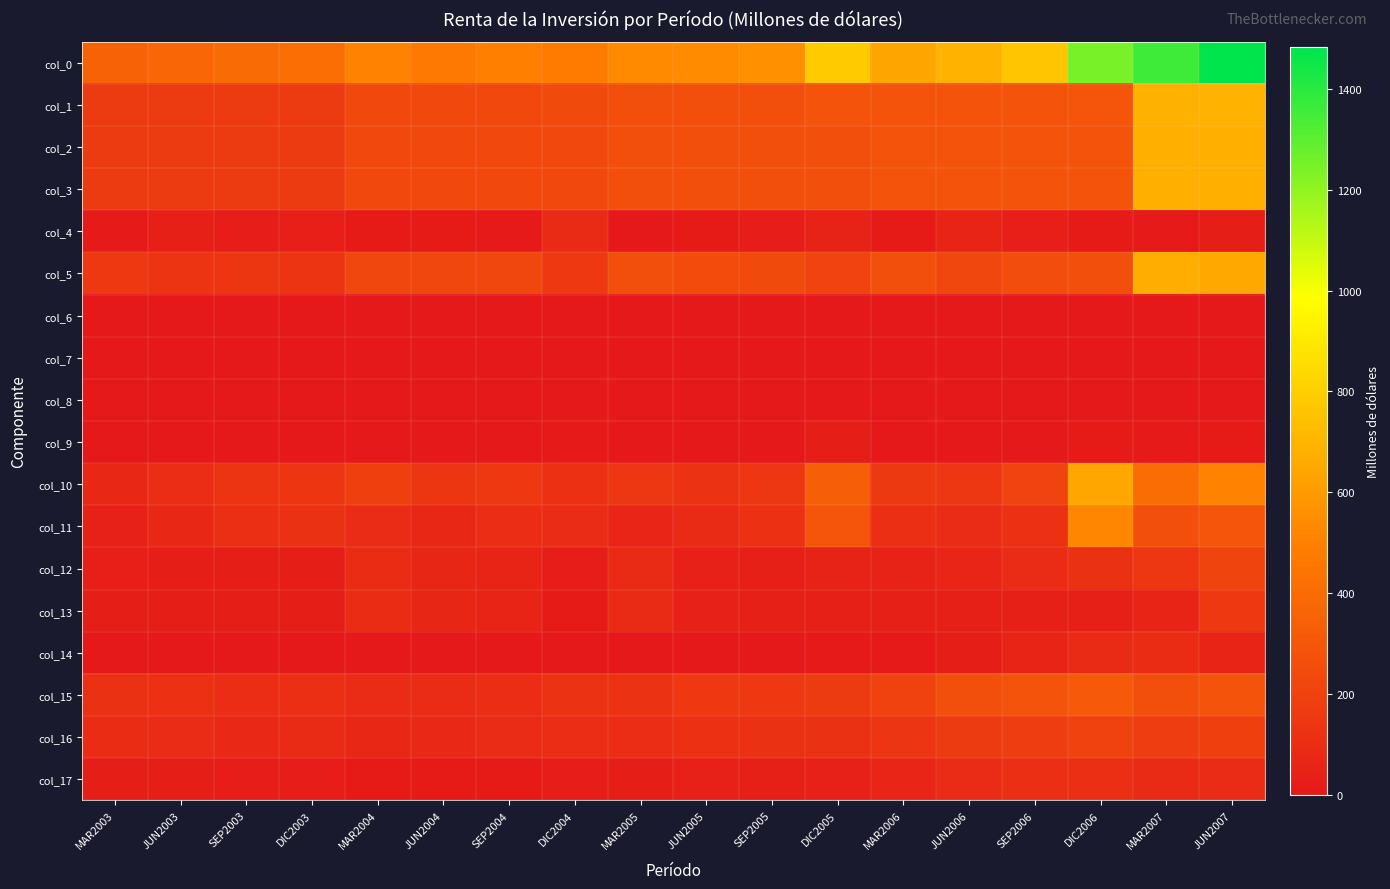

Reading left to right, transcribe all the data shown in this chart.

col_0: MAR2003=358.0	JUN2003=374.1	SEP2003=396.6	DIC2003=411.9	MAR2004=508.3	JUN2004=468.6	SEP2004=495.1	DIC2004=475.2	MAR2005=533.9	JUN2005=539.9	SEP2005=563.6	DIC2005=786.6	MAR2006=640.5	JUN2006=690.6	SEP2006=767.2	DIC2006=1250.3	MAR2007=1360.3	JUN2007=1482.5
col_1: MAR2003=163.3	JUN2003=163.2	SEP2003=162.8	DIC2003=162.8	MAR2004=235.5	JUN2004=236.9	SEP2004=237.4	DIC2004=241.3	MAR2005=259.0	JUN2005=259.3	SEP2005=262.1	DIC2005=282.6	MAR2006=282.9	JUN2006=280.8	SEP2006=281.9	DIC2006=295.0	MAR2007=688.6	JUN2007=695.0
col_2: MAR2003=162.5	JUN2003=162.5	SEP2003=162.5	DIC2003=162.5	MAR2004=234.9	JUN2004=234.9	SEP2004=234.9	DIC2004=234.9	MAR2005=258.3	JUN2005=258.3	SEP2005=258.3	DIC2005=258.3	MAR2006=278.8	JUN2006=278.8	SEP2006=278.8	DIC2006=278.8	MAR2007=681.9	JUN2007=681.9
col_3: MAR2003=162.5	JUN2003=162.5	SEP2003=162.5	DIC2003=162.5	MAR2004=234.9	JUN2004=234.9	SEP2004=234.9	DIC2004=234.9	MAR2005=258.3	JUN2005=258.3	SEP2005=258.3	DIC2005=258.3	MAR2006=278.8	JUN2006=278.8	SEP2006=278.8	DIC2006=278.8	MAR2007=681.9	JUN2007=681.9
col_4: MAR2003=10.7	JUN2003=35.0	SEP2003=22.7	DIC2003=34.7	MAR2004=11.6	JUN2004=11.9	SEP2004=9.6	DIC2004=82.0	MAR2005=2.8	JUN2005=14.0	SEP2005=20.8	DIC2005=49.8	MAR2006=17.1	JUN2006=53.0	SEP2006=29.6	DIC2006=17.4	MAR2007=10.1	JUN2007=25.7
col_5: MAR2003=151.8	JUN2003=127.5	SEP2003=139.8	DIC2003=127.8	MAR2004=223.2	JUN2004=223.0	SEP2004=225.3	DIC2004=152.8	MAR2005=255.5	JUN2005=244.3	SEP2005=237.5	DIC2005=208.5	MAR2006=261.7	JUN2006=225.8	SEP2006=249.2	DIC2006=261.4	MAR2007=671.8	JUN2007=656.2
col_6: MAR2003=0.0	JUN2003=0.0	SEP2003=0.0	DIC2003=0.0	MAR2004=0.0	JUN2004=0.0	SEP2004=0.0	DIC2004=0.0	MAR2005=0.0	JUN2005=0.0	SEP2005=0.0	DIC2005=0.0	MAR2006=0.0	JUN2006=0.0	SEP2006=0.0	DIC2006=0.0	MAR2007=0.0	JUN2007=0.0
col_7: MAR2003=0.0	JUN2003=0.0	SEP2003=0.0	DIC2003=0.0	MAR2004=0.0	JUN2004=0.0	SEP2004=0.0	DIC2004=0.0	MAR2005=0.0	JUN2005=0.0	SEP2005=0.0	DIC2005=0.0	MAR2006=0.0	JUN2006=0.0	SEP2006=0.0	DIC2006=0.0	MAR2007=0.0	JUN2007=0.0
col_8: MAR2003=0.0	JUN2003=0.0	SEP2003=0.0	DIC2003=0.0	MAR2004=0.0	JUN2004=0.0	SEP2004=0.0	DIC2004=0.0	MAR2005=0.0	JUN2005=0.0	SEP2005=0.0	DIC2005=0.0	MAR2006=0.0	JUN2006=0.0	SEP2006=0.0	DIC2006=0.0	MAR2007=0.0	JUN2007=0.0
col_9: MAR2003=0.8	JUN2003=0.7	SEP2003=0.3	DIC2003=0.3	MAR2004=0.7	JUN2004=2.0	SEP2004=2.6	DIC2004=6.4	MAR2005=0.8	JUN2005=1.0	SEP2005=3.8	DIC2005=24.3	MAR2006=4.1	JUN2006=2.0	SEP2006=3.1	DIC2006=16.2	MAR2007=6.7	JUN2007=13.1
col_10: MAR2003=73.6	JUN2003=99.4	SEP2003=132.2	DIC2003=143.8	MAR2004=185.7	JUN2004=140.1	SEP2004=154.1	DIC2004=111.0	MAR2005=147.4	JUN2005=125.3	SEP2005=147.8	DIC2005=340.0	MAR2006=157.2	JUN2006=150.4	SEP2006=204.5	DIC2006=644.6	MAR2007=409.5	JUN2007=506.1
col_11: MAR2003=44.2	JUN2003=72.1	SEP2003=106.7	DIC2003=118.3	MAR2004=90.8	JUN2004=71.3	SEP2004=100.2	DIC2004=89.2	MAR2005=62.6	JUN2005=81.2	SEP2005=111.2	DIC2005=290.1	MAR2006=109.1	JUN2006=88.0	SEP2006=112.9	DIC2006=524.8	MAR2007=263.6	JUN2007=294.1
col_12: MAR2003=29.5	JUN2003=27.3	SEP2003=25.5	DIC2003=25.5	MAR2004=94.9	JUN2004=68.8	SEP2004=53.9	DIC2004=21.8	MAR2005=84.9	JUN2005=44.1	SEP2005=36.6	DIC2005=49.9	MAR2006=48.1	JUN2006=62.4	SEP2006=91.7	DIC2006=119.9	MAR2007=145.9	JUN2007=212.0
col_13: MAR2003=26.6	JUN2003=26.3	SEP2003=24.2	DIC2003=24.2	MAR2004=93.3	JUN2004=67.4	SEP2004=52.6	DIC2004=17.3	MAR2005=82.9	JUN2005=43.5	SEP2005=36.3	DIC2005=39.4	MAR2006=40.0	JUN2006=36.8	SEP2006=36.4	DIC2006=38.8	MAR2007=53.3	JUN2007=155.7
col_14: MAR2003=2.9	JUN2003=1.0	SEP2003=1.3	DIC2003=1.3	MAR2004=1.6	JUN2004=1.5	SEP2004=1.3	DIC2004=4.5	MAR2005=1.9	JUN2005=0.5	SEP2005=0.3	DIC2005=10.5	MAR2006=8.1	JUN2006=25.7	SEP2006=55.2	DIC2006=81.1	MAR2007=92.7	JUN2007=56.4
col_15: MAR2003=121.1	JUN2003=111.5	SEP2003=101.6	DIC2003=105.4	MAR2004=87.0	JUN2004=91.7	SEP2004=103.6	DIC2004=122.9	MAR2005=127.4	JUN2005=155.4	SEP2005=153.7	DIC2005=163.9	MAR2006=200.4	JUN2006=259.5	SEP2006=280.8	DIC2006=310.7	MAR2007=262.2	JUN2007=281.4
col_16: MAR2003=97.5	JUN2003=87.9	SEP2003=79.5	DIC2003=83.3	MAR2004=74.6	JUN2004=78.2	SEP2004=87.4	DIC2004=102.4	MAR2005=102.0	JUN2005=114.5	SEP2005=118.8	DIC2005=120.0	MAR2006=136.9	JUN2006=167.8	SEP2006=175.8	DIC2006=200.8	MAR2007=179.3	JUN2007=189.4
col_17: MAR2003=23.6	JUN2003=23.6	SEP2003=22.1	DIC2003=22.1	MAR2004=12.4	JUN2004=13.5	SEP2004=16.2	DIC2004=20.5	MAR2005=25.4	JUN2005=40.9	SEP2005=34.9	DIC2005=43.9	MAR2006=63.5	JUN2006=91.7	SEP2006=105.0	DIC2006=109.9	MAR2007=82.9	JUN2007=92.0